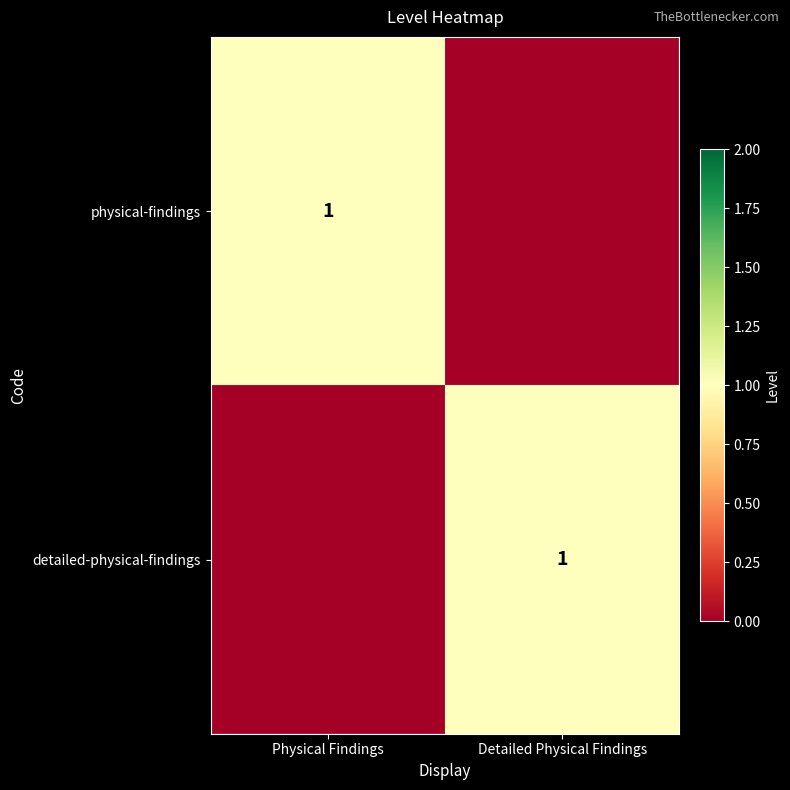

True or false: detailed-physical-findings has a value of 0 at Detailed Physical Findings.

False